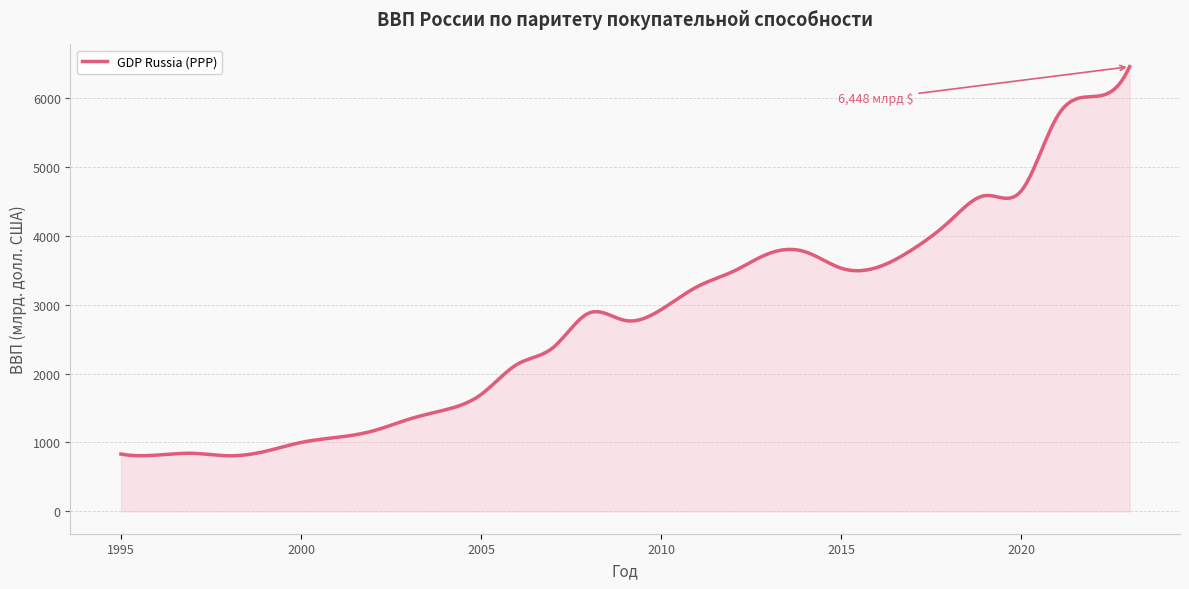

Does the chart have visible grid lines?

Yes